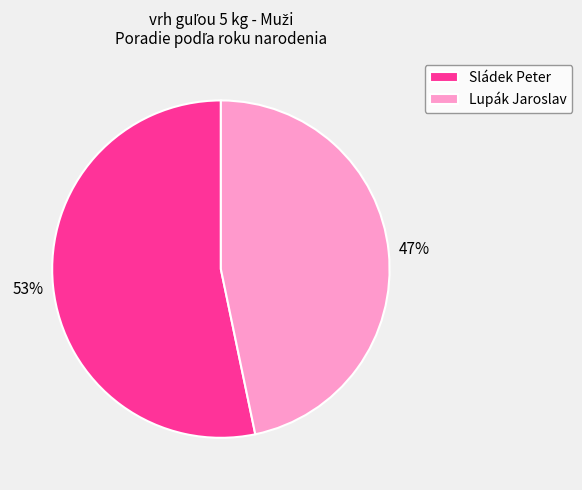

Count the number of slices in the pie.

2